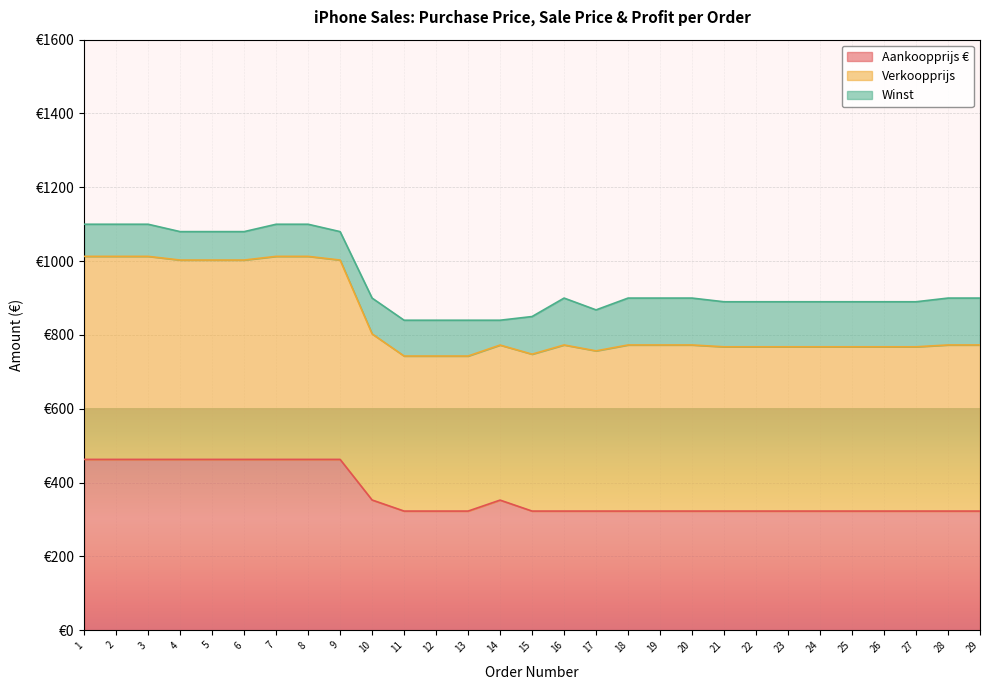

Does the chart display data point markers on the line(s)?

No